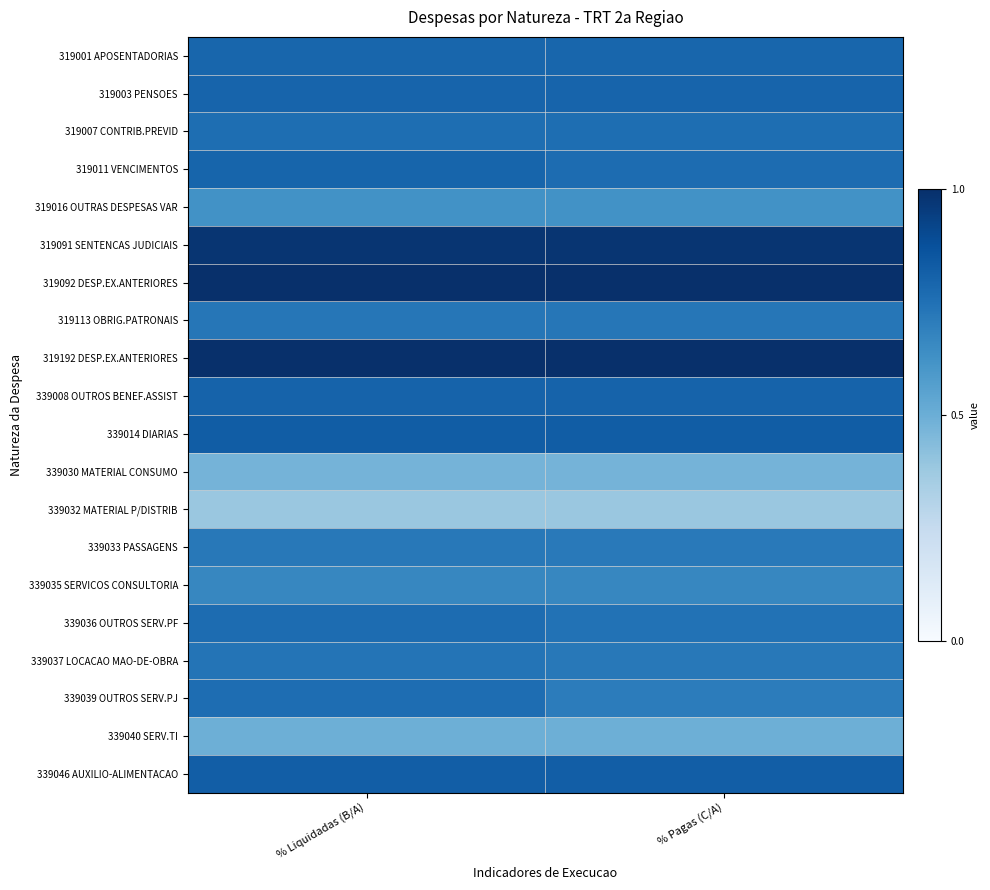

At % Liquidadas (B/A), list the series in order from smallest to largest.

339032 MATERIAL P/DISTRIB, 339030 MATERIAL CONSUMO, 339040 SERV.TI, 319016 OUTRAS DESPESAS VAR, 339035 SERVICOS CONSULTORIA, 339033 PASSAGENS, 319113 OBRIG.PATRONAIS, 339037 LOCACAO MAO-DE-OBRA, 319007 CONTRIB.PREVID, 339039 OUTROS SERV.PJ, 339036 OUTROS SERV.PF, 319001 APOSENTADORIAS, 319011 VENCIMENTOS, 319003 PENSOES, 339008 OUTROS BENEF.ASSIST, 339046 AUXILIO-ALIMENTACAO, 339014 DIARIAS, 319091 SENTENCAS JUDICIAIS, 319092 DESP.EX.ANTERIORES, 319192 DESP.EX.ANTERIORES